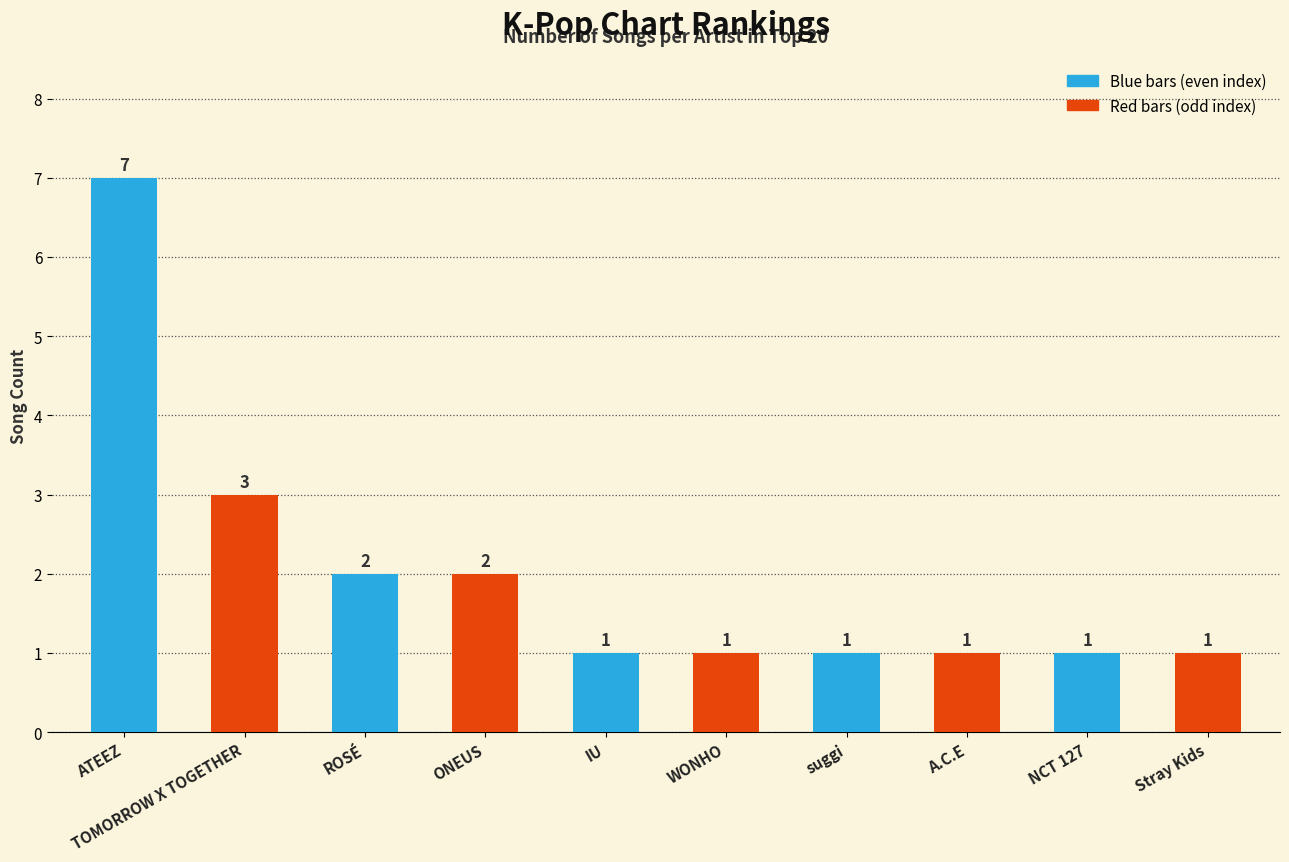

What is the smallest value displayed?

1